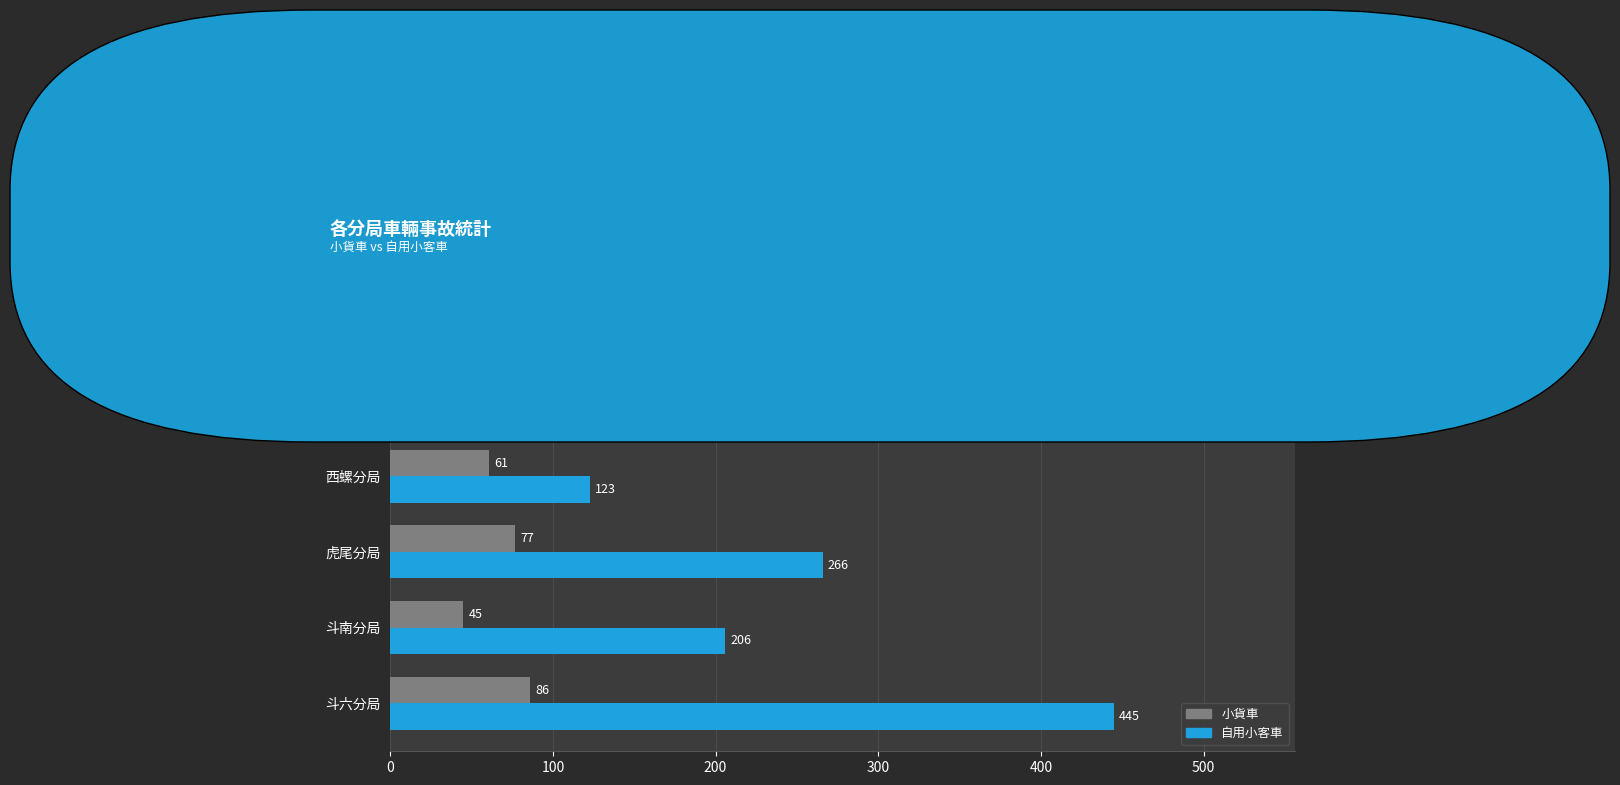

Where is 自用小客車 nearest to the value 284?

虎尾分局